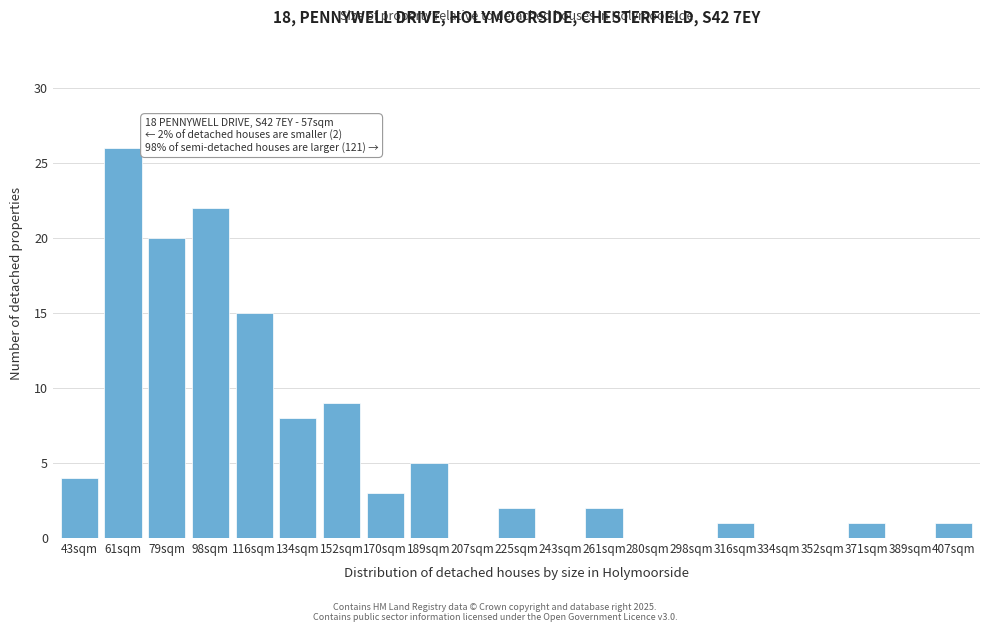

Reading right to left, transcribe all the data shown in this chart.

407sqm=1	389sqm=0	371sqm=1	352sqm=0	334sqm=0	316sqm=1	298sqm=0	280sqm=0	261sqm=2	243sqm=0	225sqm=2	207sqm=0	189sqm=5	170sqm=3	152sqm=9	134sqm=8	116sqm=15	98sqm=22	79sqm=20	61sqm=26	43sqm=4